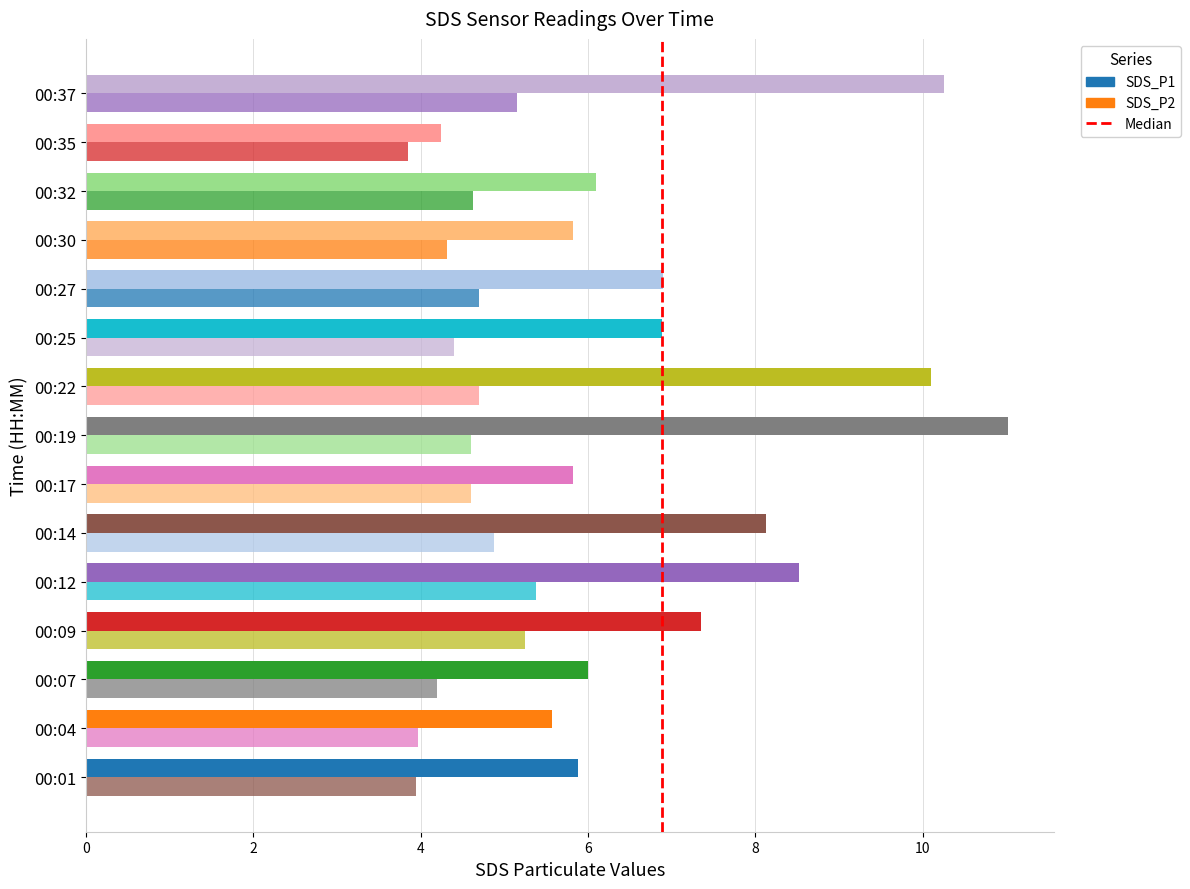

What is the sum of the SDS_P1 values at 00:04 and 00:22?

15.7